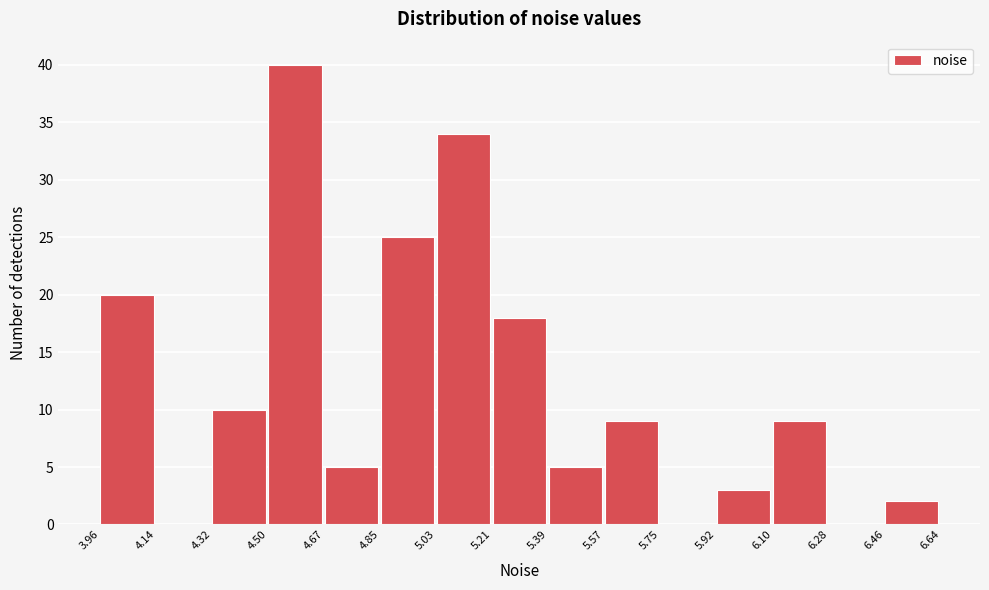

Reading left to right, list every bar in this chart as the range it spans on the x-axis followed by its height. The values are not printed on the chart, so give them approximately, as read against the axis.

3.96 to 4.14: 20
4.14 to 4.32: 0
4.32 to 4.50: 10
4.50 to 4.67: 40
4.67 to 4.85: 5
4.85 to 5.03: 25
5.03 to 5.21: 34
5.21 to 5.39: 18
5.39 to 5.57: 5
5.57 to 5.75: 9
5.75 to 5.92: 0
5.92 to 6.10: 3
6.10 to 6.28: 9
6.28 to 6.46: 0
6.46 to 6.64: 2